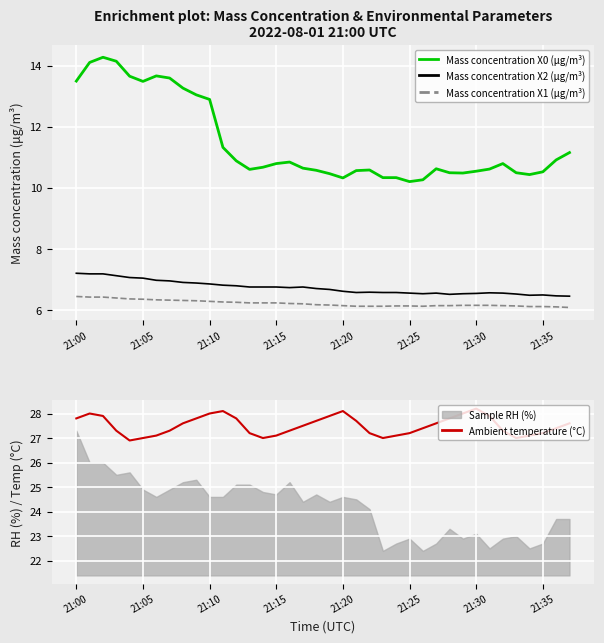

Which series has the widest spread of values?

Mass concentration X0 (μg/m³)